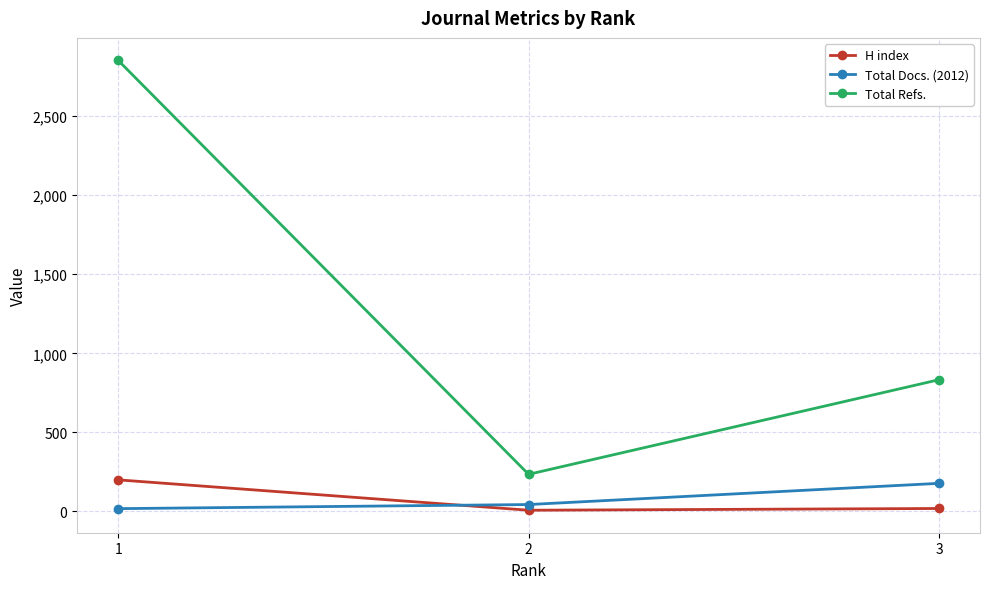

What is the sum of the H index values at 2 and 1?

208